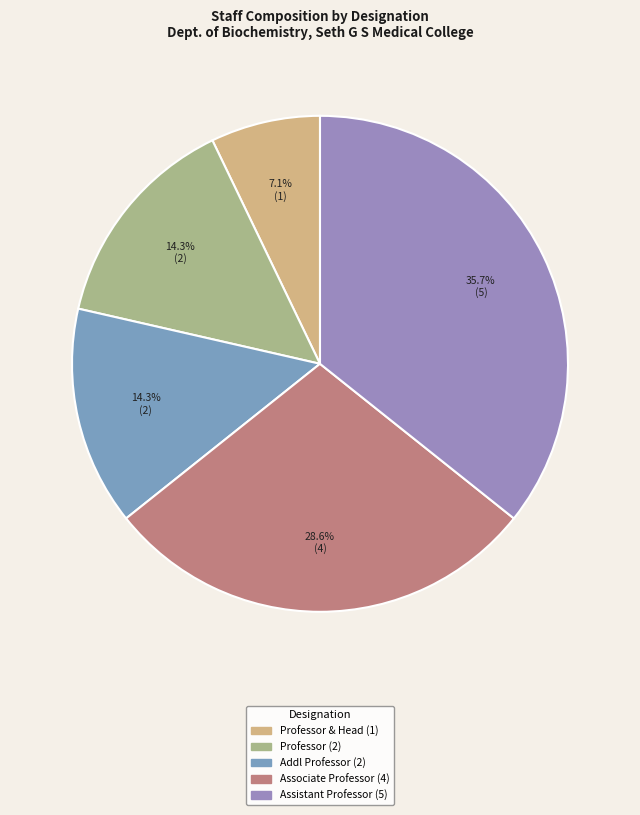

To the nearest percent, what is the average slice percentage?

20%